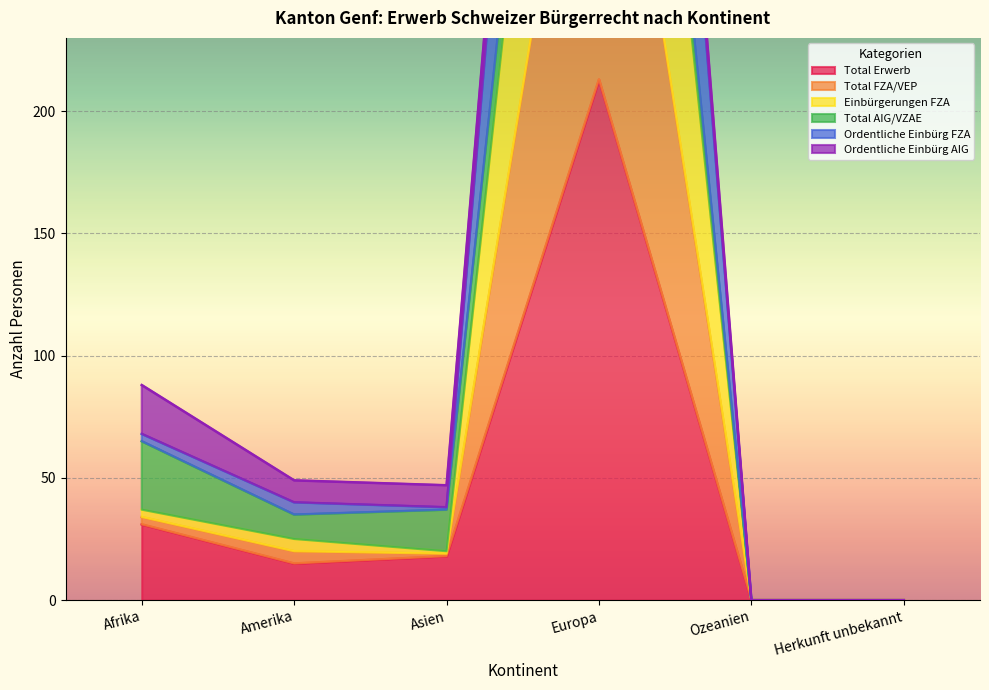

Between Afrika and Amerika, which is larger?

Afrika